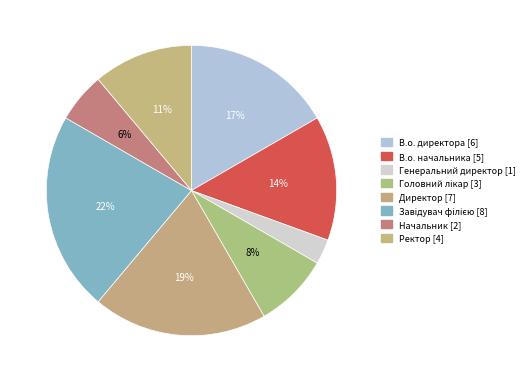

How many slices are in this pie chart?

8